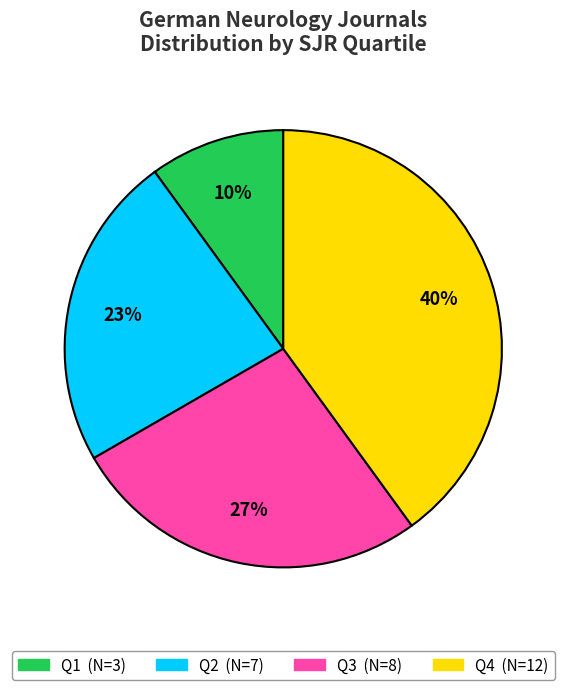

Which category has the smallest portion of the pie?

Q1